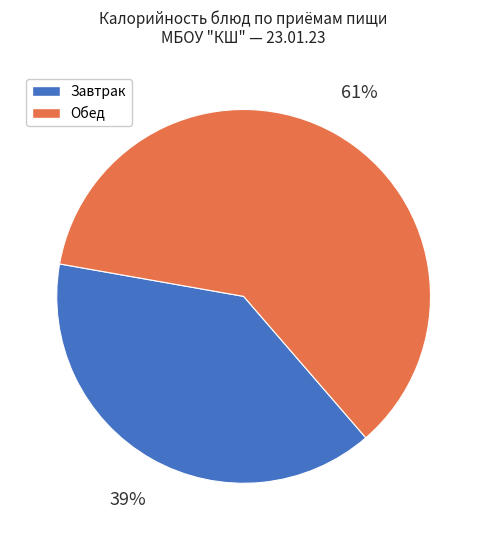

To the nearest percent, what is the difference between the largest and smallest slice percentages?

22%